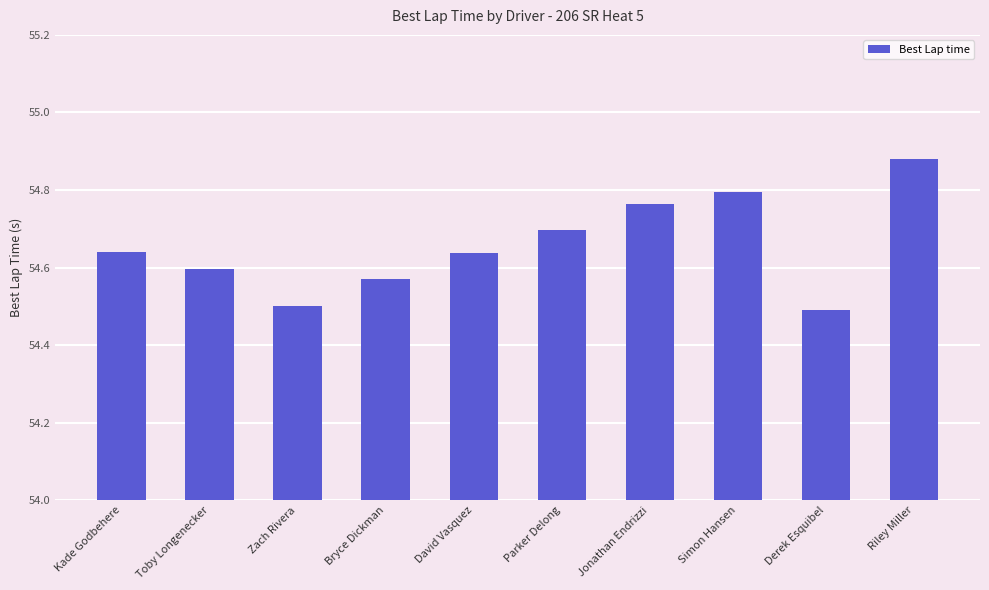

Is it true that the value at Simon Hansen is 54.8?

True